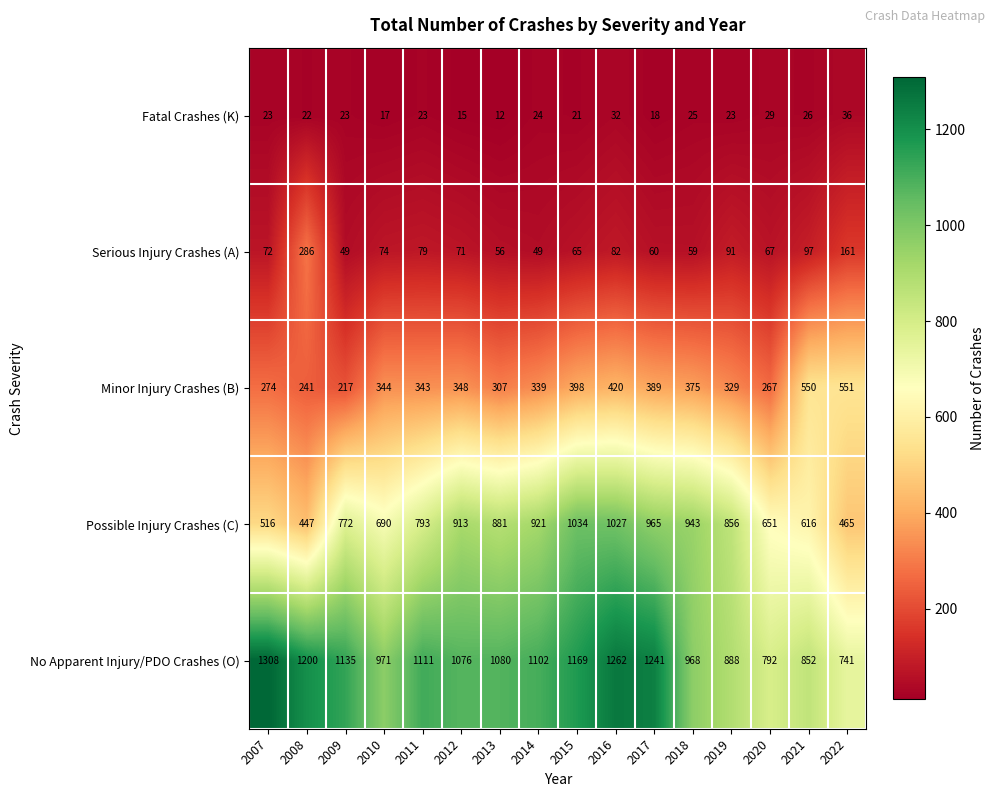

At which label does Fatal Crashes (K) reach its peak?

2022